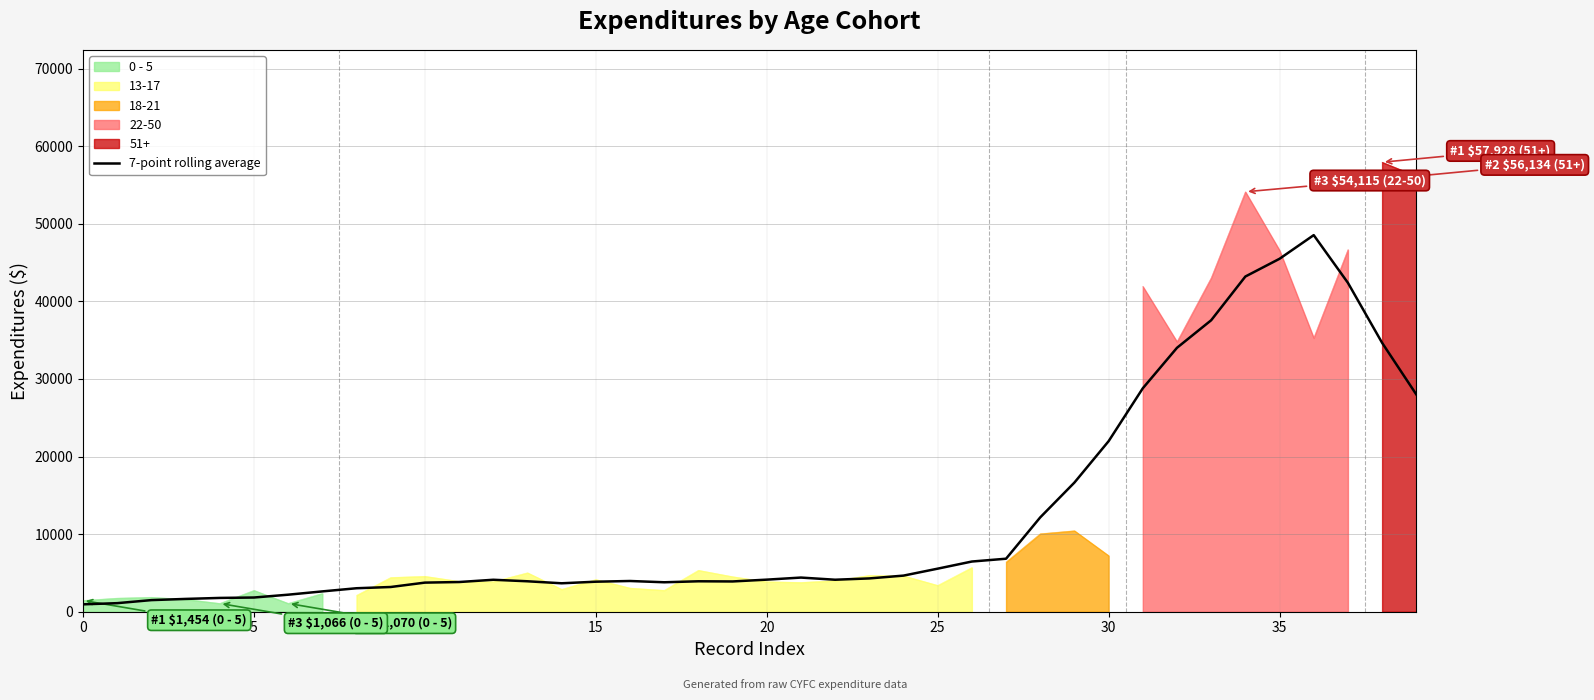

Reading right to left, transcribe all the data shown in this chart.

28000.9	34653.9	42384.6	48531.0	45482.6	43196.3	37561.9	34011.9	28794.1	21977.7	16645.0	12158.9	6831.0	6468.4	5549.6	4653.6	4291.7	4123.0	4401.3	4133.9	3900.6	3922.3	3795.4	3960.3	3868.6	3665.0	3923.4	4118.3	3826.7	3750.6	3186.1	3025.7	2618.7	2194.7	1830.3	1778.1	1649.6	1496.7	1103.9	951.6